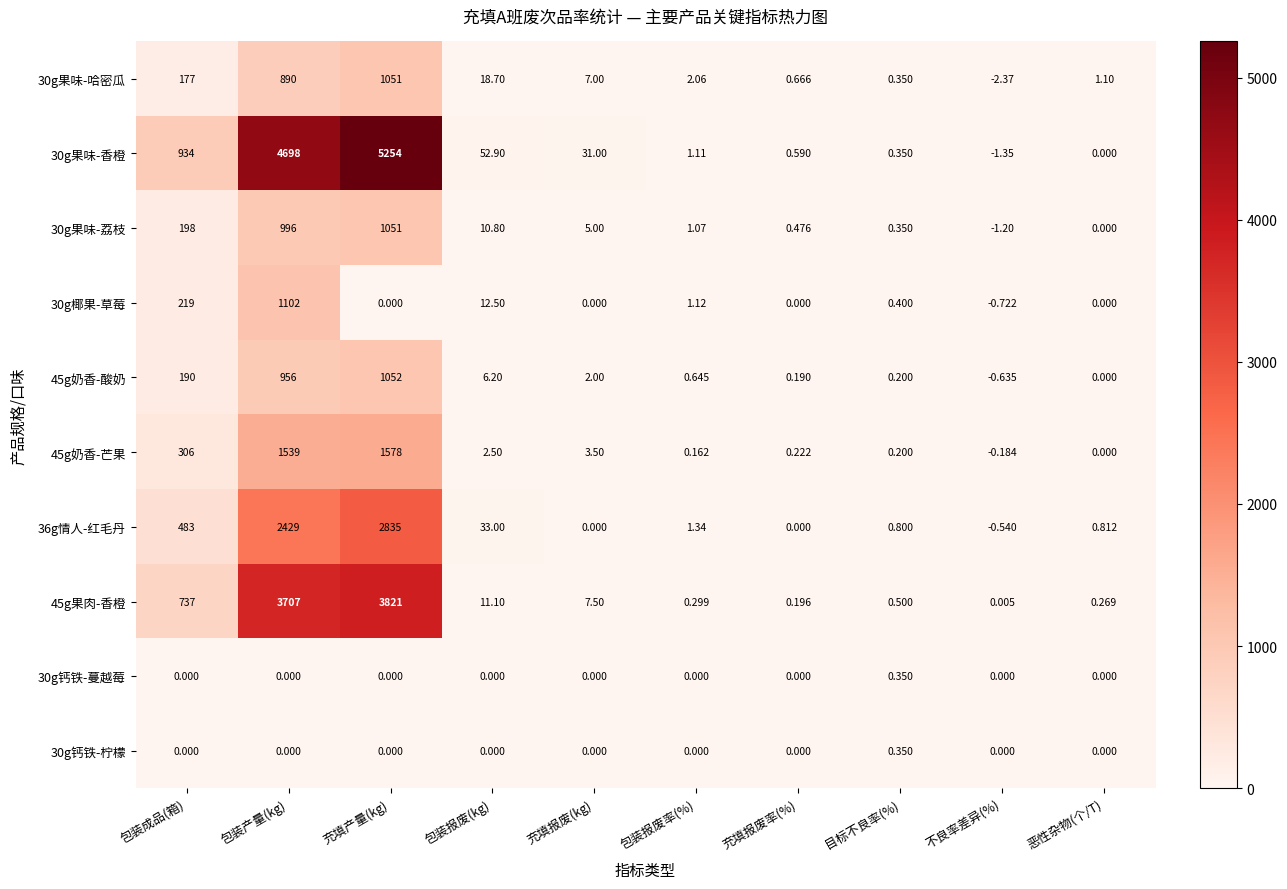

At which label does 30g椰果-草莓 first exceed 0?

包装成品(箱)